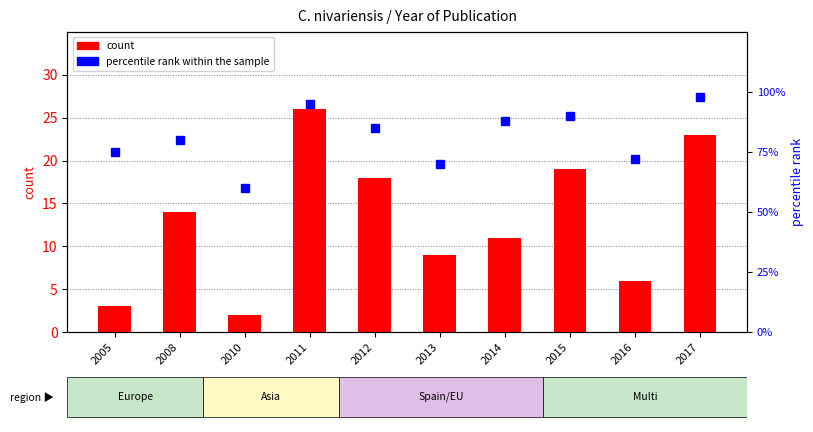

At which category does the chart reach its peak across all series?

2017